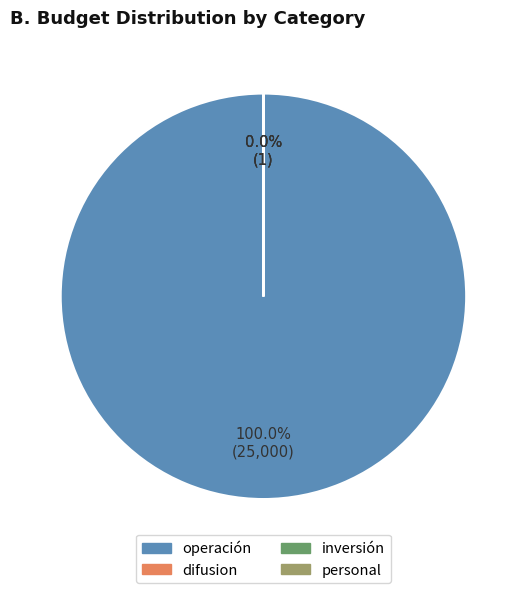

What is the largest slice in the pie chart?

operación